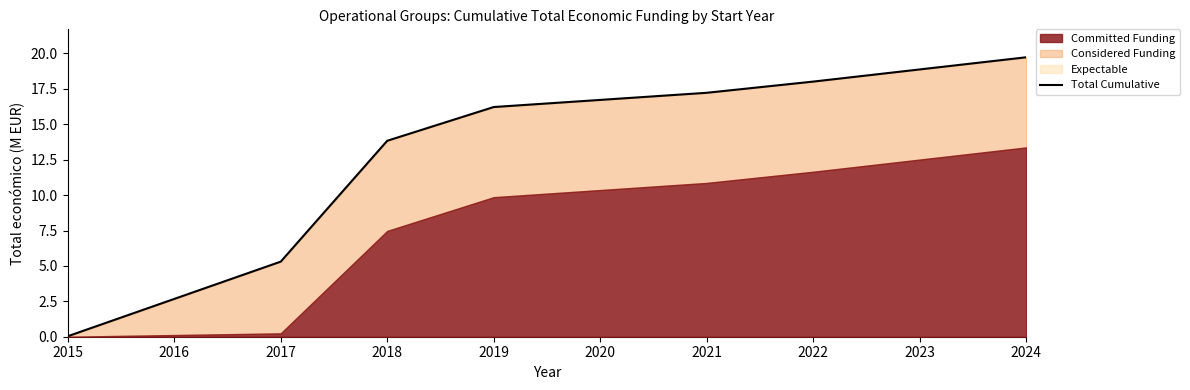

What is the difference between the maximum and minimum values?

19.7